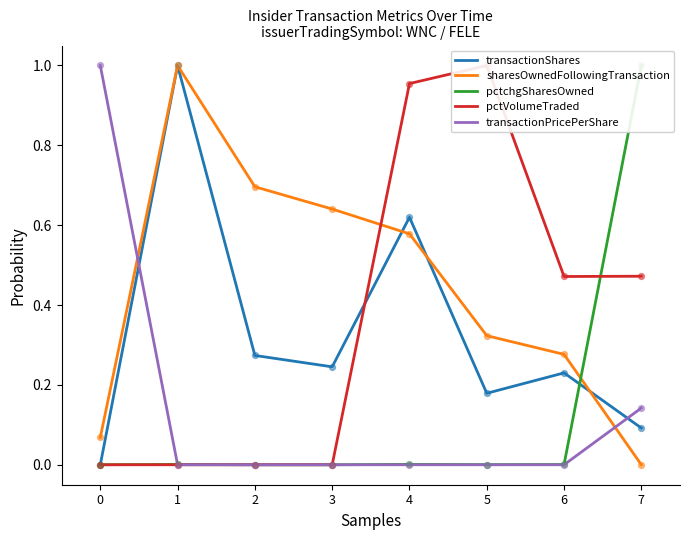

Which series has the widest spread of Y values?

transactionShares